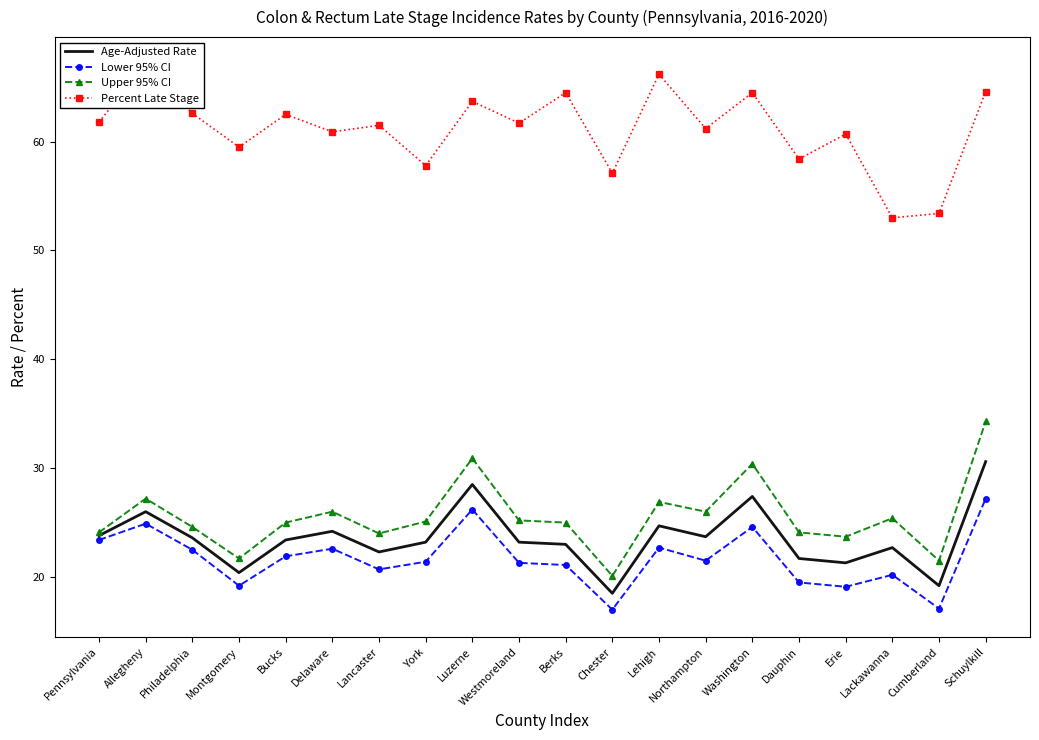

True or false: Lower 95% CI and Upper 95% CI intersect in this chart.

False